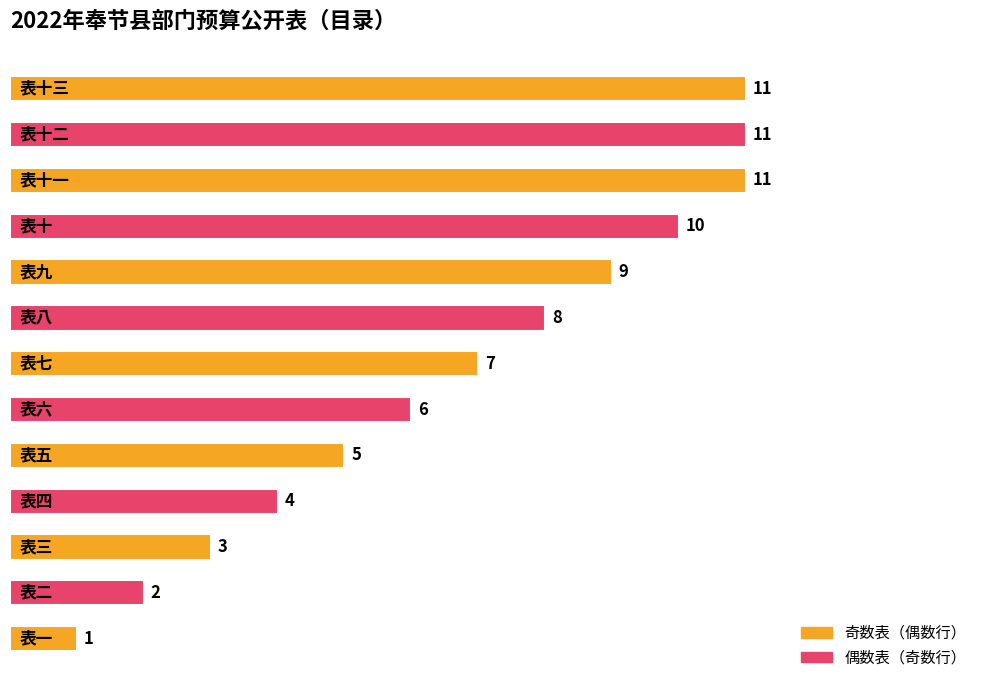

What is the difference between the maximum and minimum values?

10